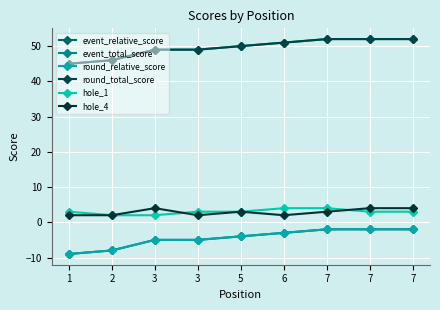

Does the chart have visible grid lines?

Yes